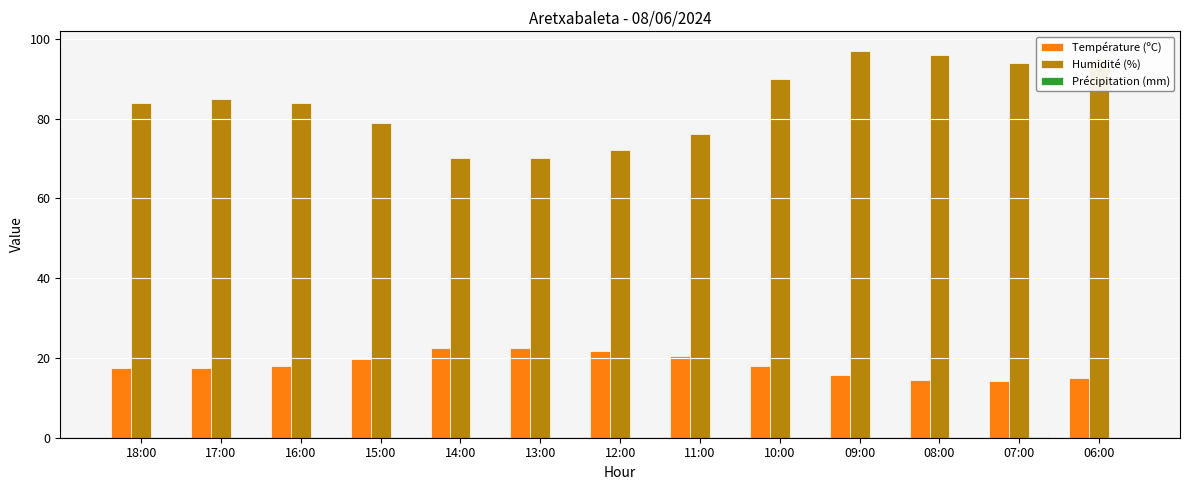

What is the sum of all Température (ºC) values?

237.6